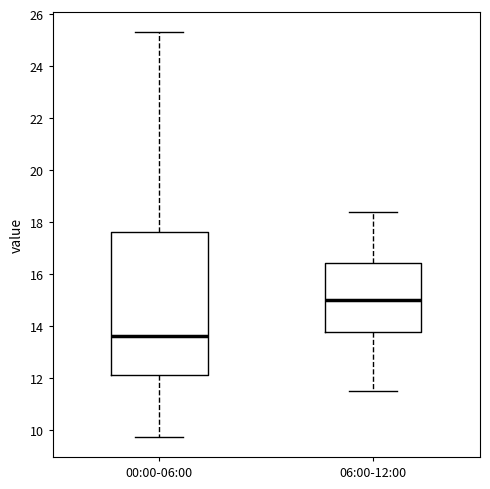

Which box's median line is the lowest?

00:00-06:00